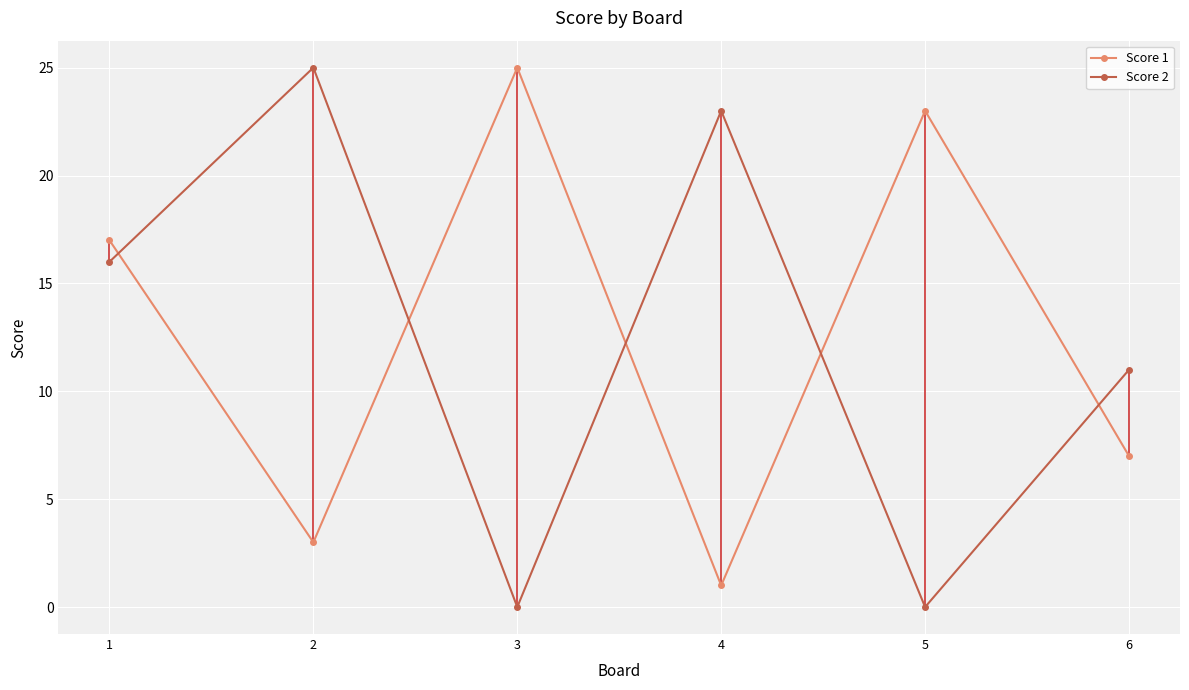

True or false: Score 1 and Score 2 intersect in this chart.

True